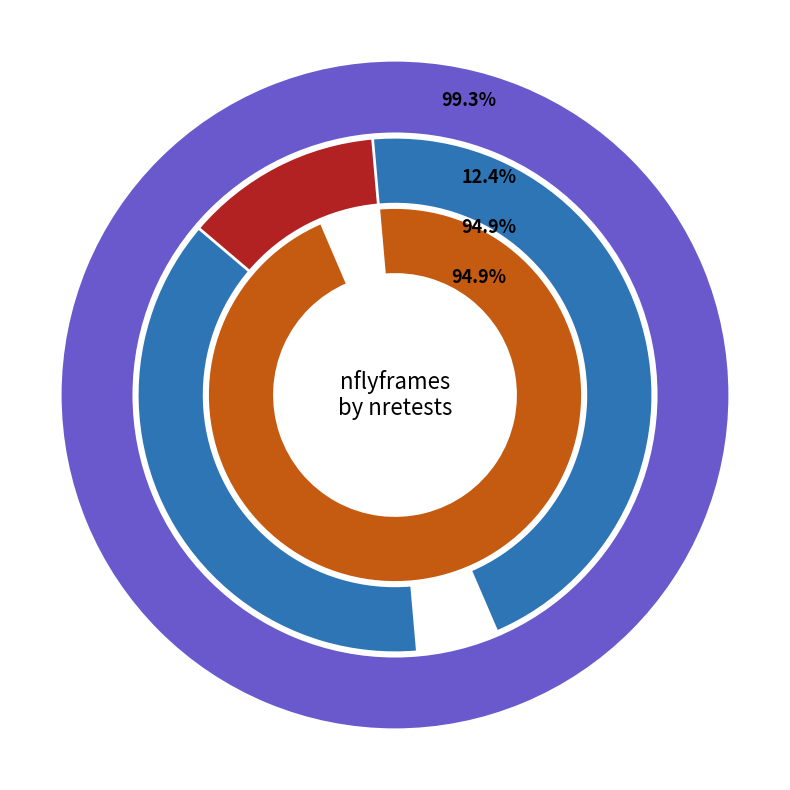

How many segments does this pie chart have?

4